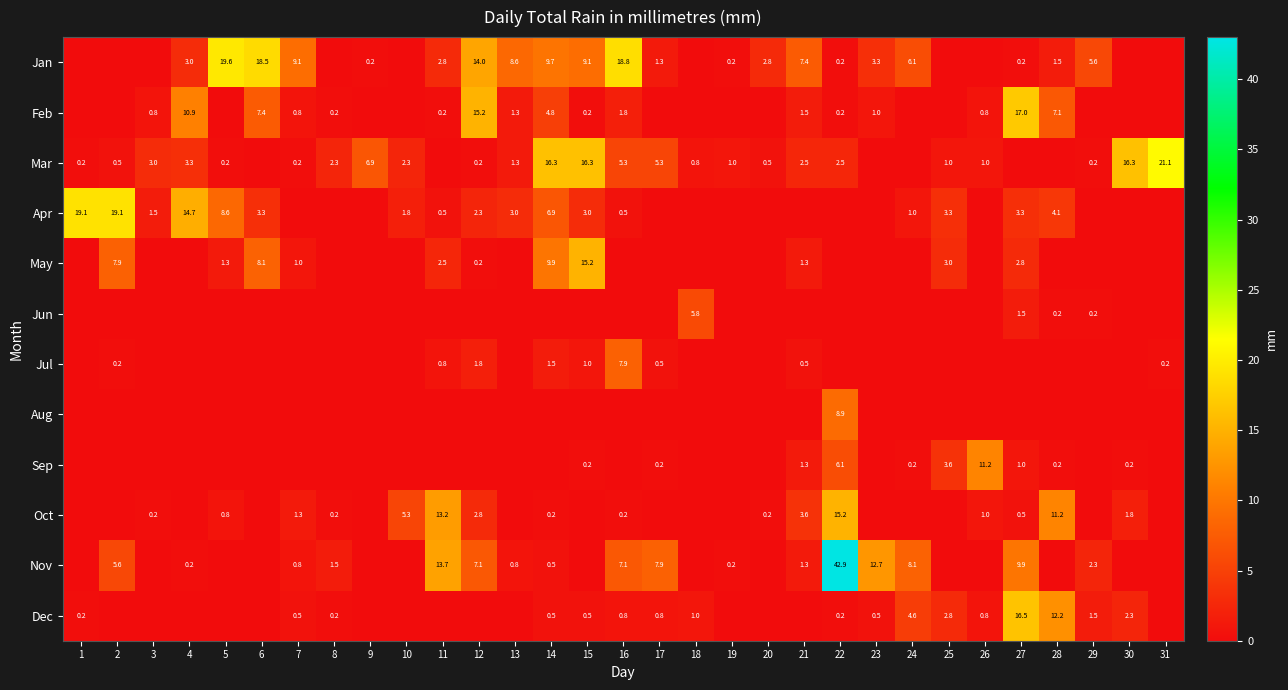

True or false: Oct has a value of 1.0 at 26.

True